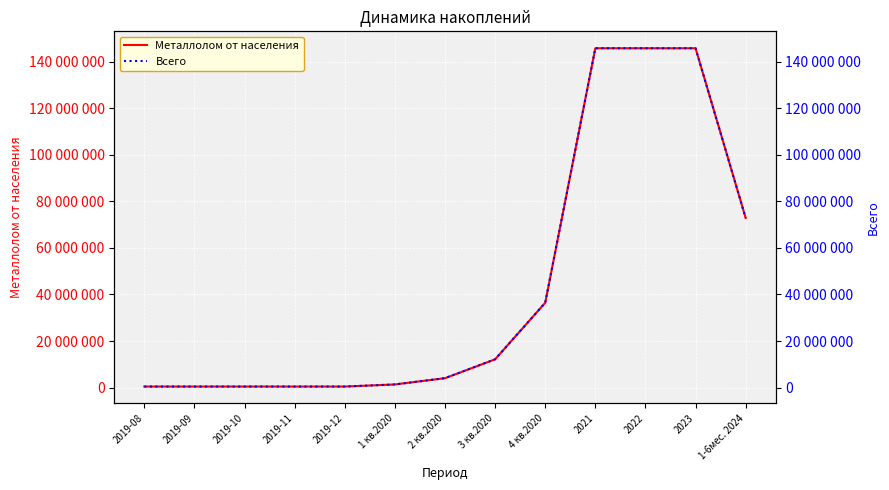

What is the label of the 5th point from the right?

4 кв.2020